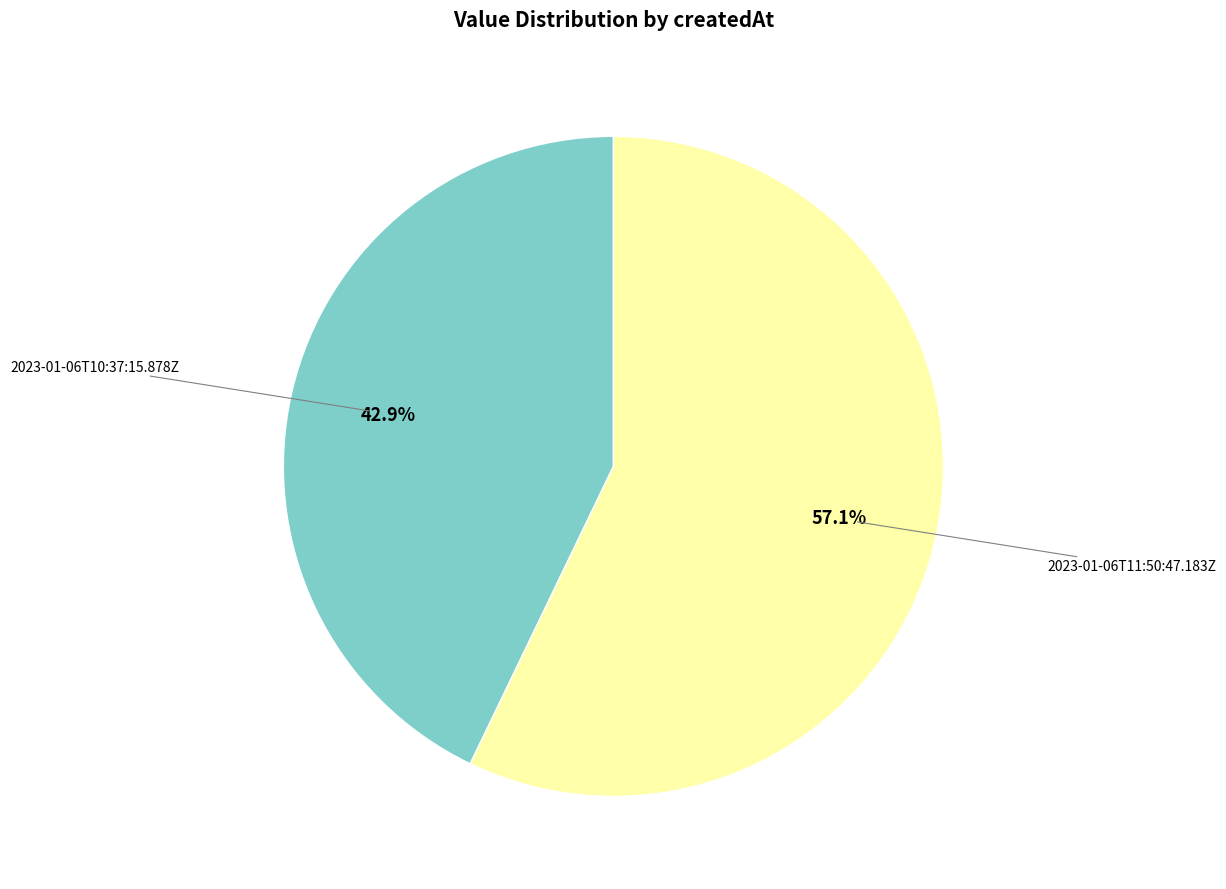

Is there any slice that represents more than half of the pie?

Yes